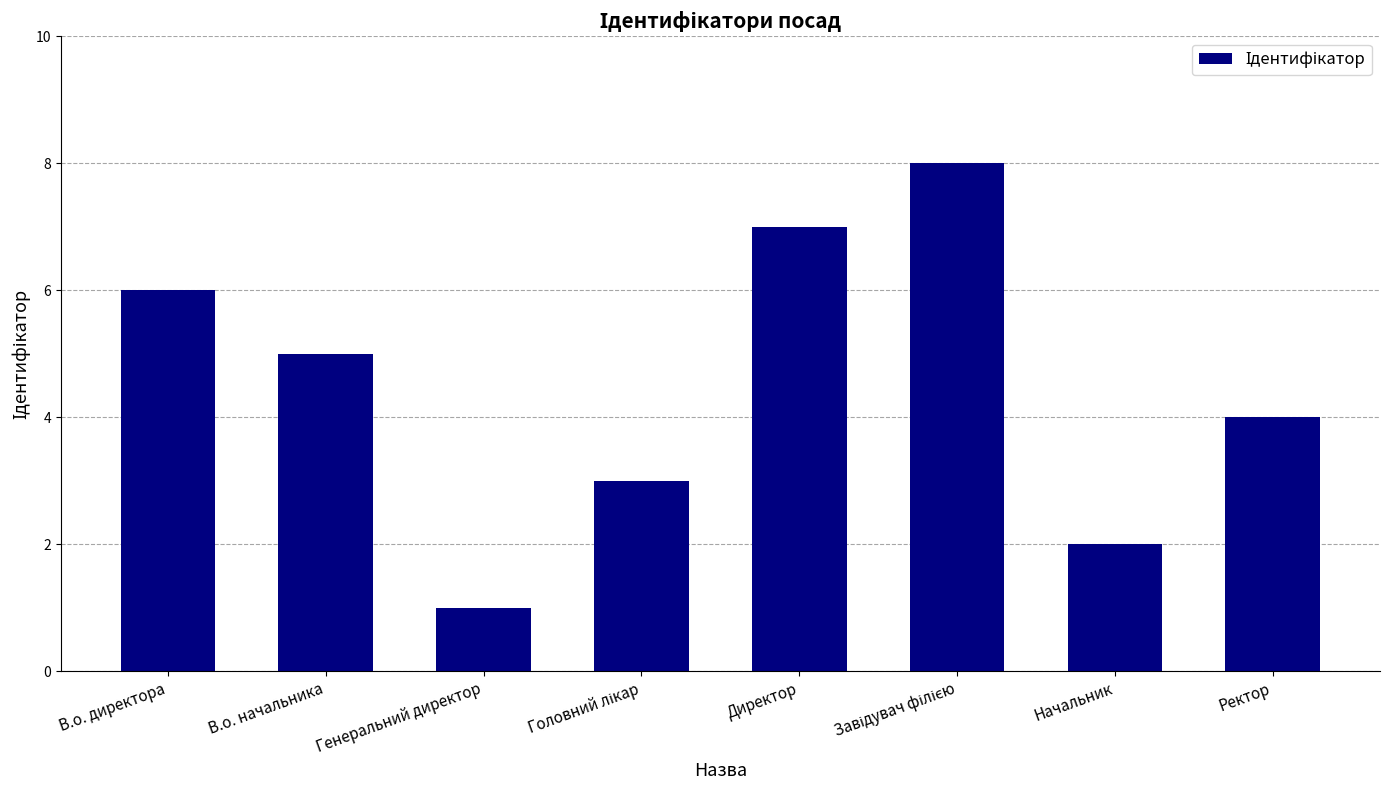

What position from the left is В.о. начальника?

2